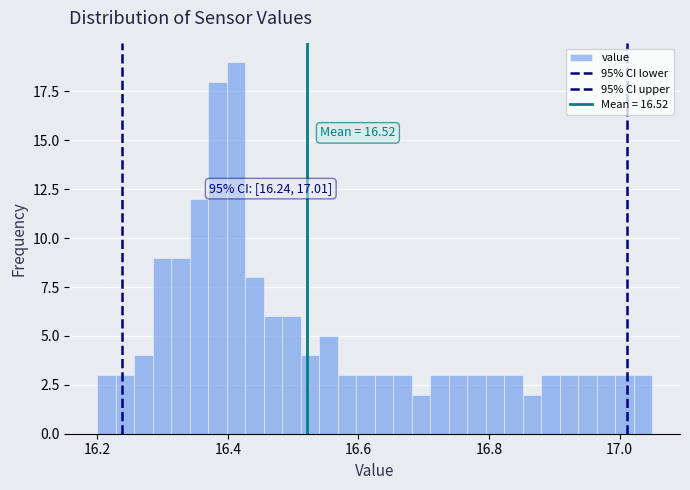

Around what value on the x-axis is the tallest bar? Give the approximate position of its centre, as read against the axis.

16.42